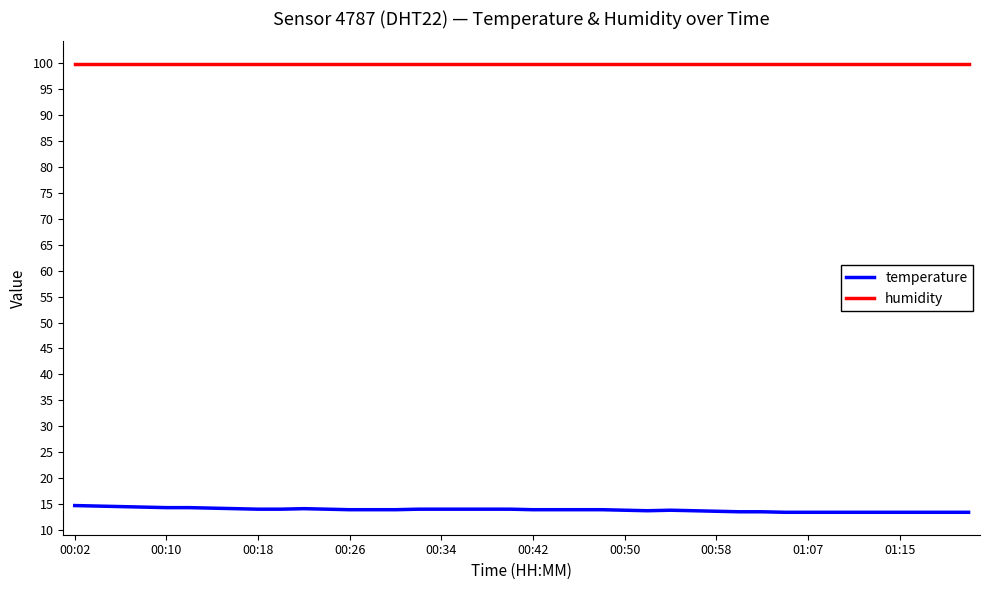

How many categories are shown in the chart?

40